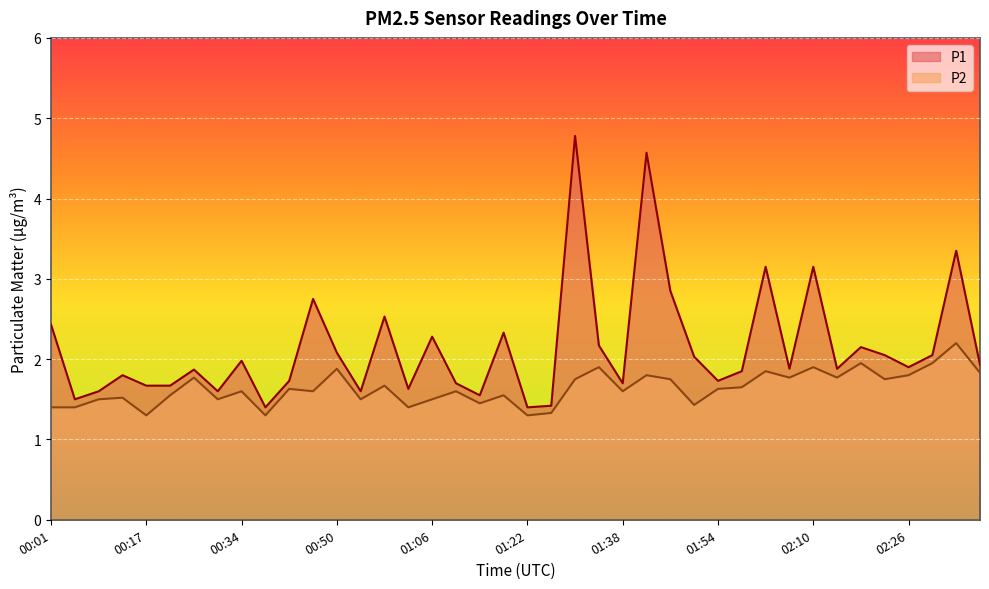

Read the P1 value at 02:22.

2.0